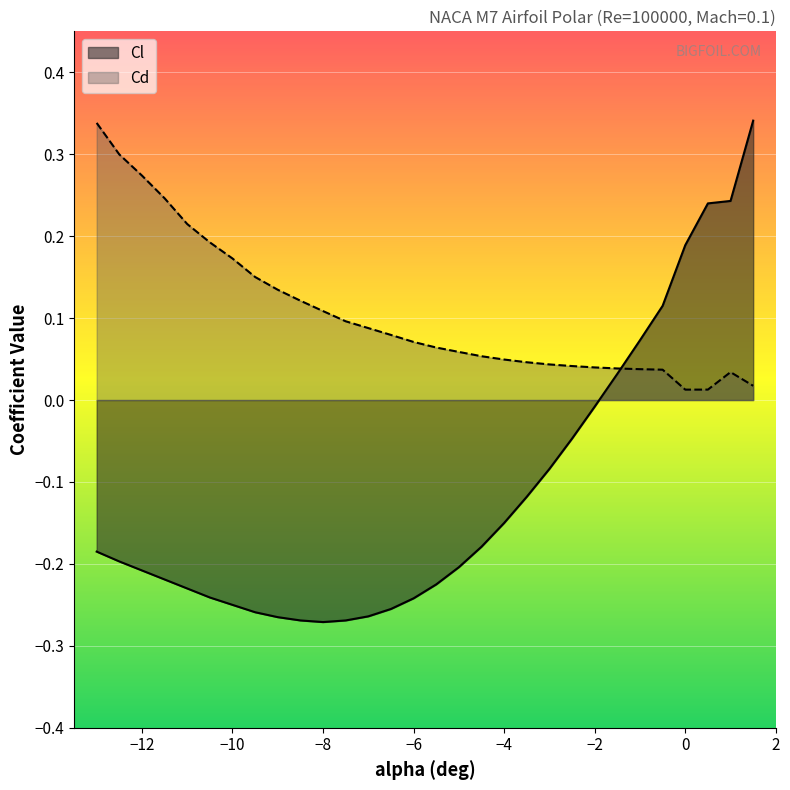

Where is the first local minimum for Cl?

-8